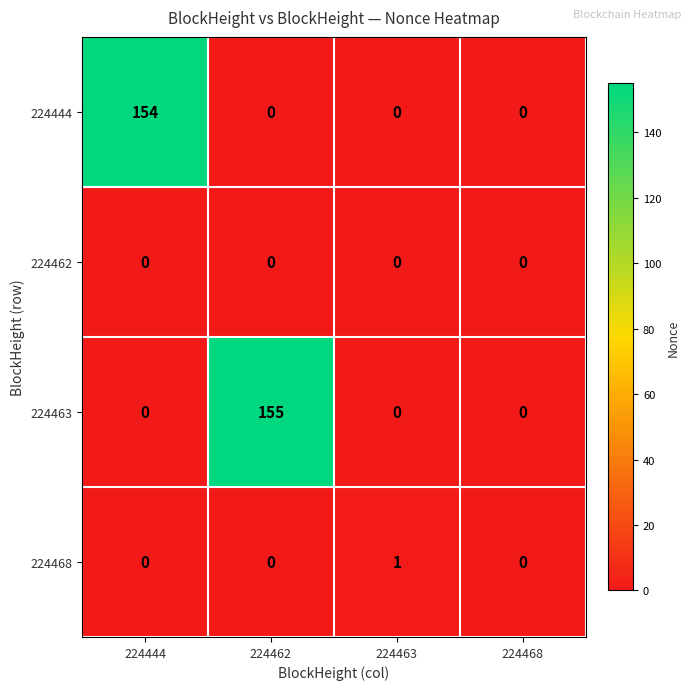

Which series changed the most between 224444 and 224468?

224444